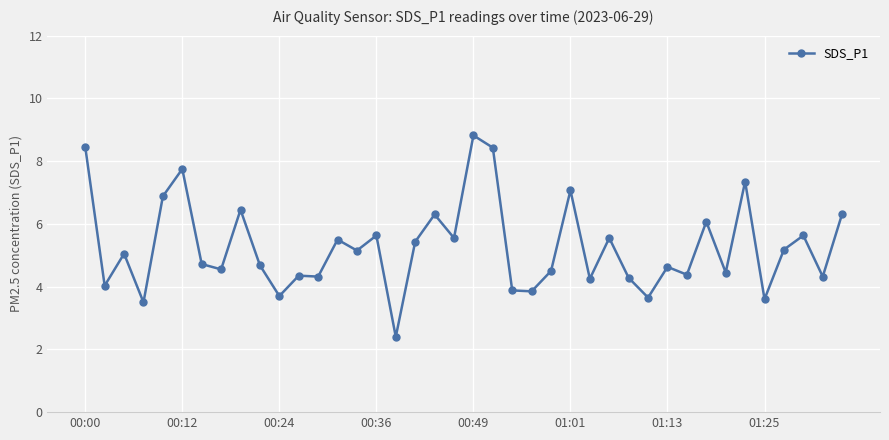

How many data points are less than 5?

20